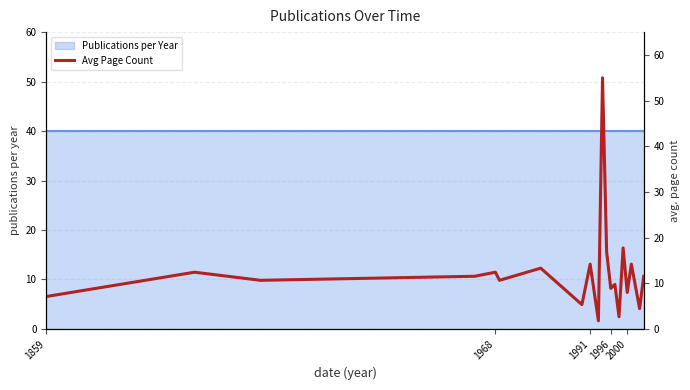

Does the chart display data point markers on the line(s)?

No